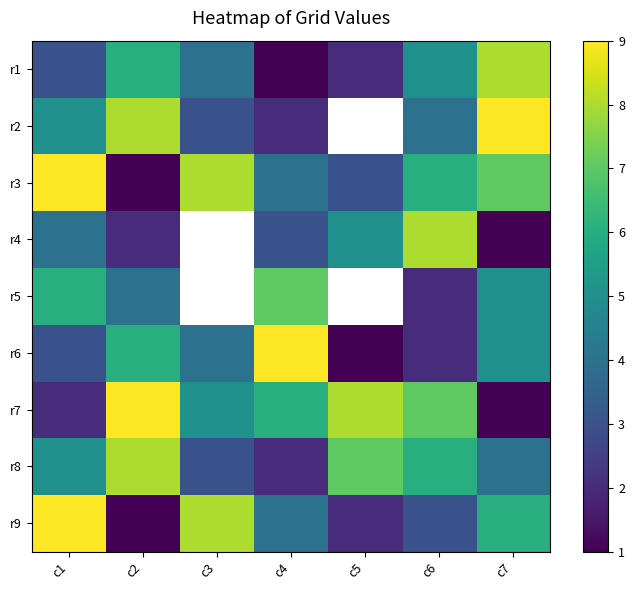

Rank the series by their maximum value, from highest to lowest.

r2, r3, r6, r7, r9, r1, r4, r8, r5